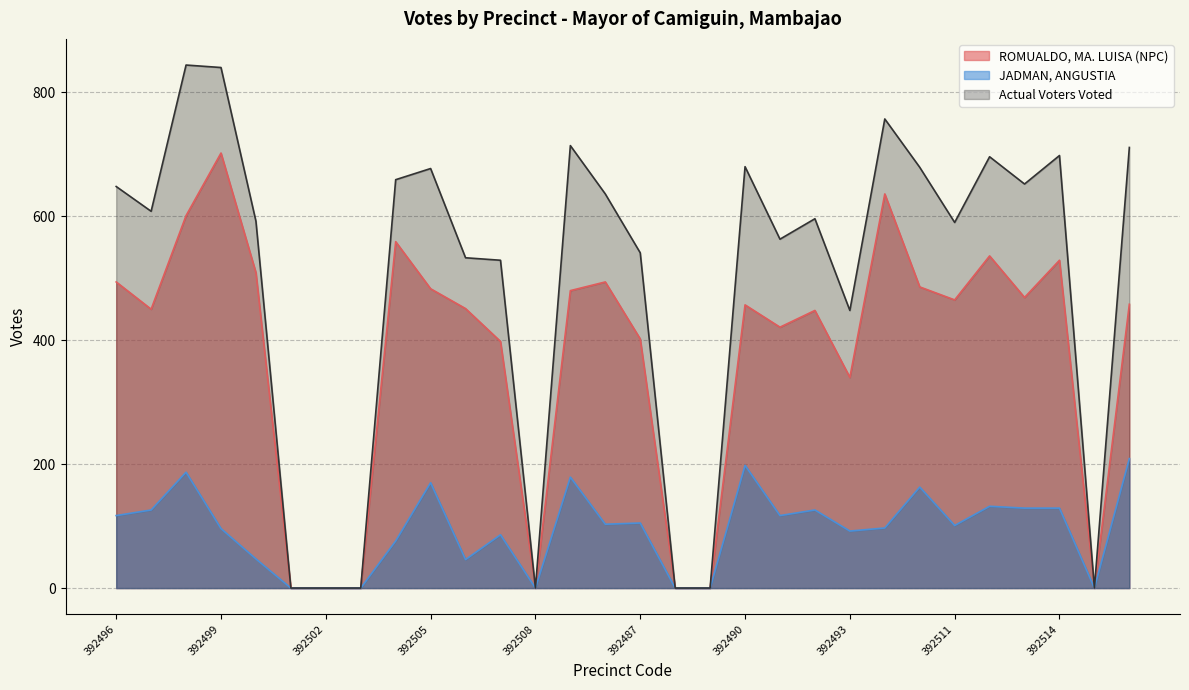

Which series has the largest total across all categories?

Actual Voters Voted